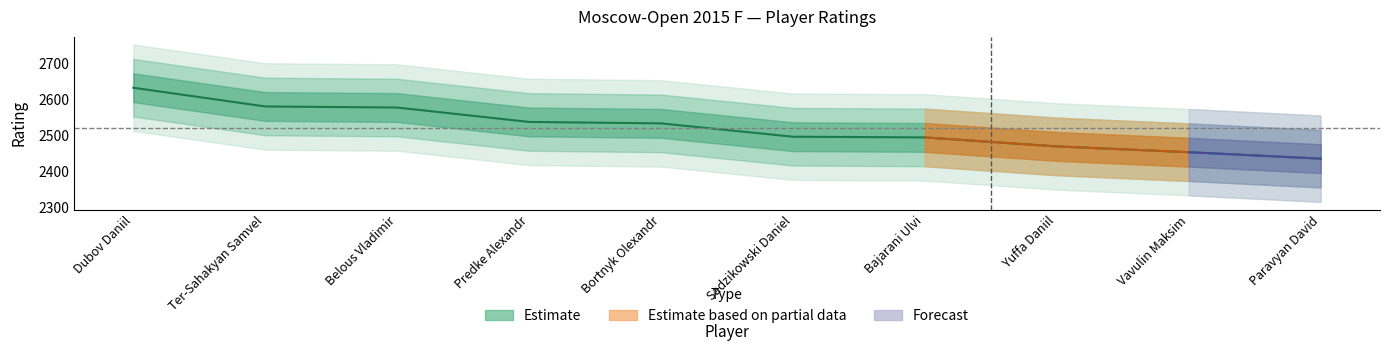

What is the smallest value displayed?

2435